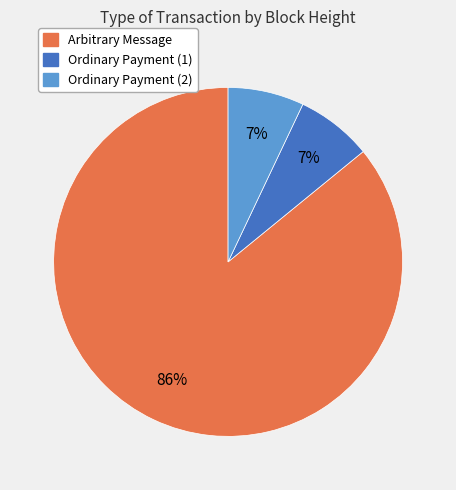

To the nearest percent, what is the difference between the largest and smallest slice percentages?

79%